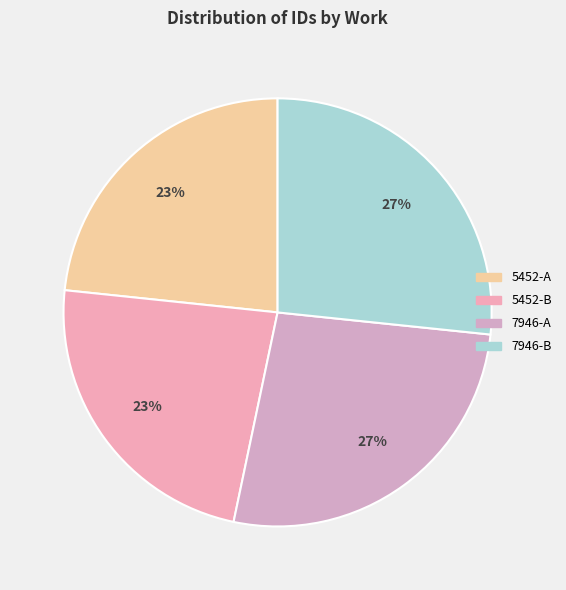

What percentage is the 7946-A slice, to the nearest percent?

27%